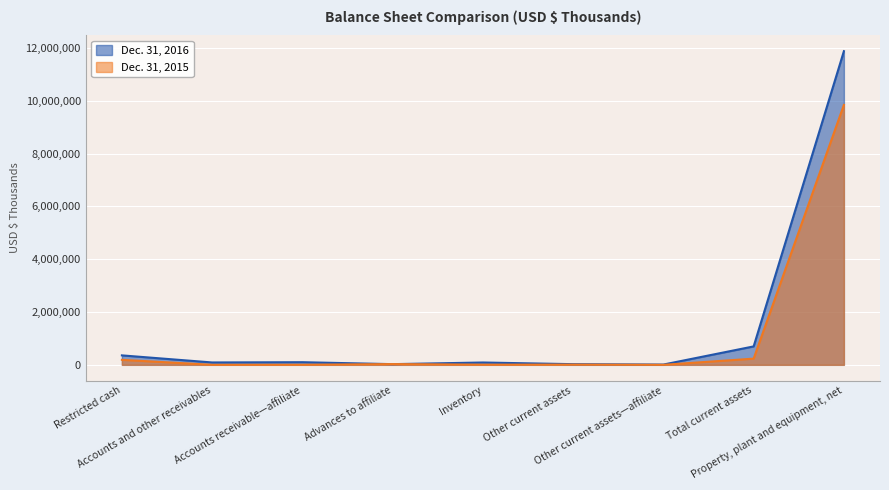

What is the difference between the Dec. 31, 2015 values at Inventory and Other current assets?

2670